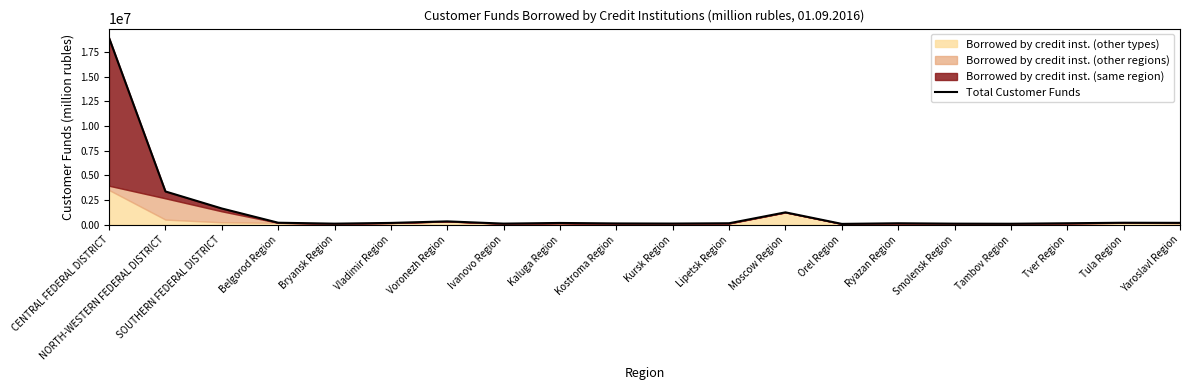

What is the difference between the maximum and minimum values?

18832525